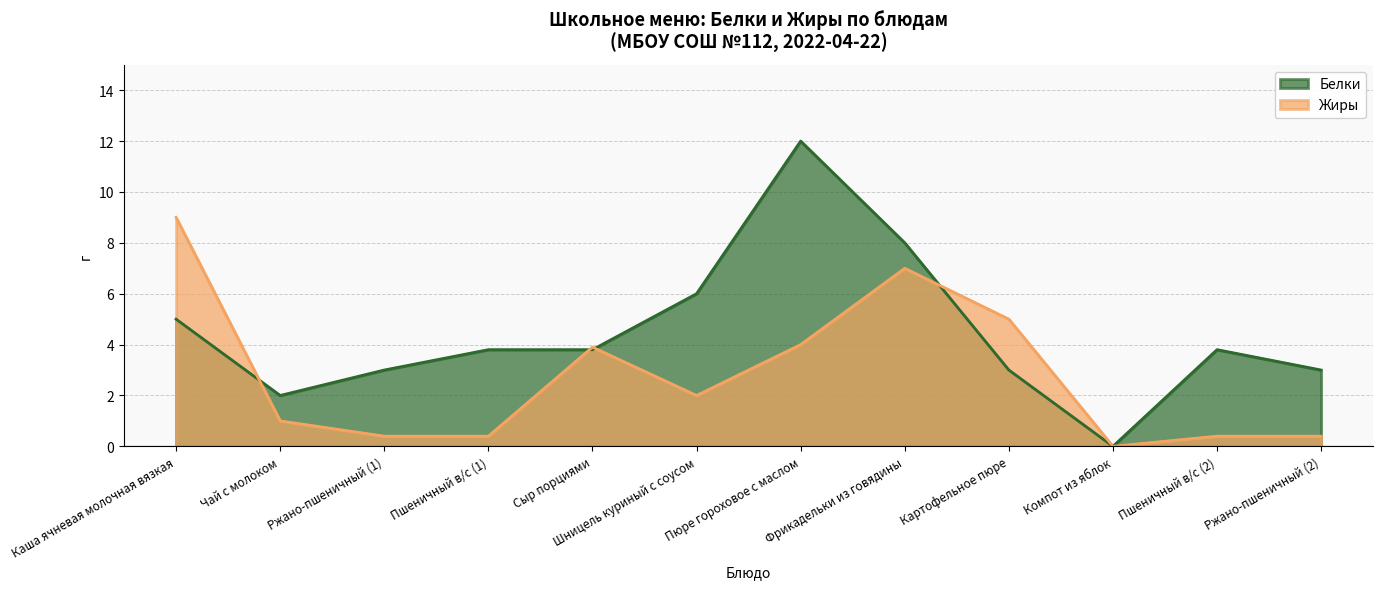

How many intersections are there between Белки and Жиры?

4